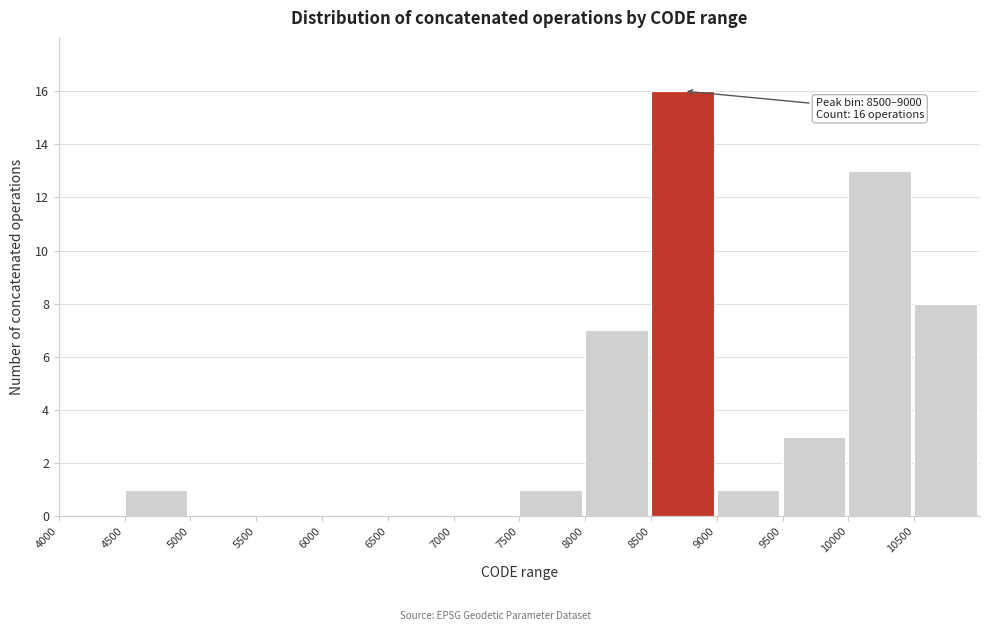

Which range on the x-axis has the tallest bar?

8500 to 9000